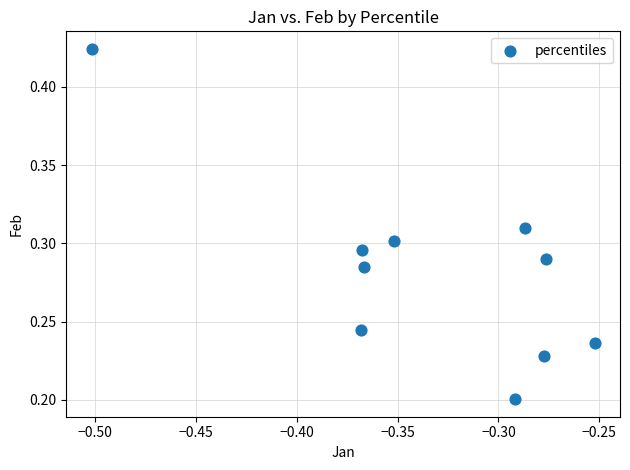

What is the average X value?

-0.3